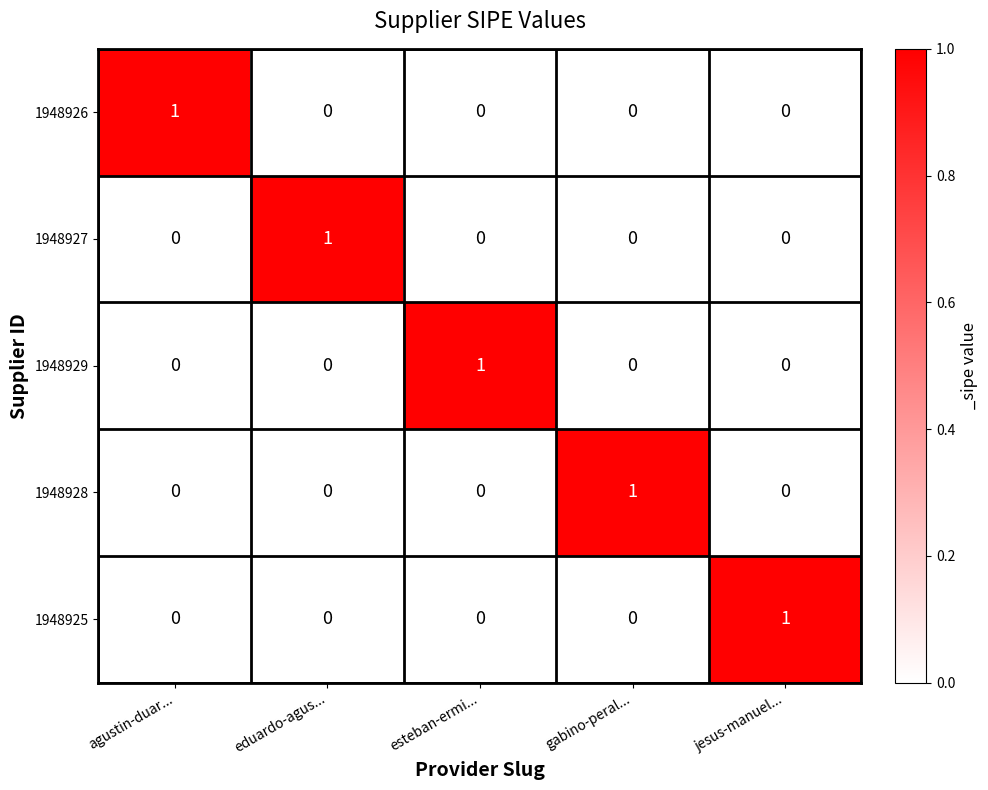

True or false: 1948929 has a value of 0 at jesus-manuel....

True